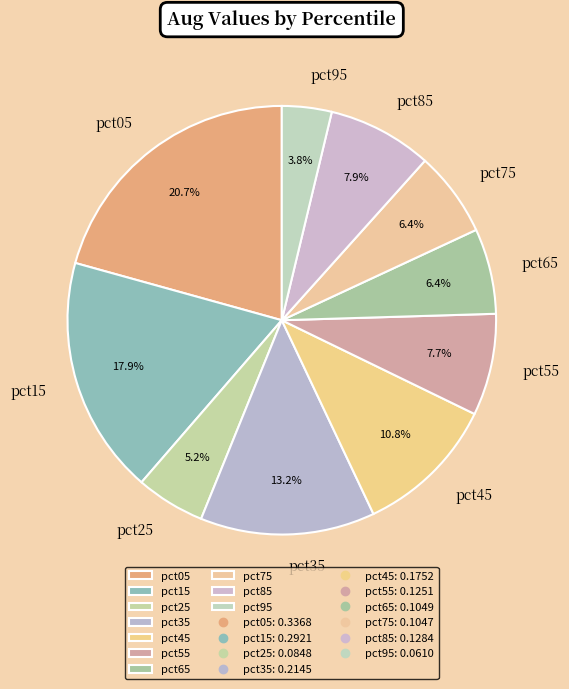

Is pct45 the majority of the pie?

No